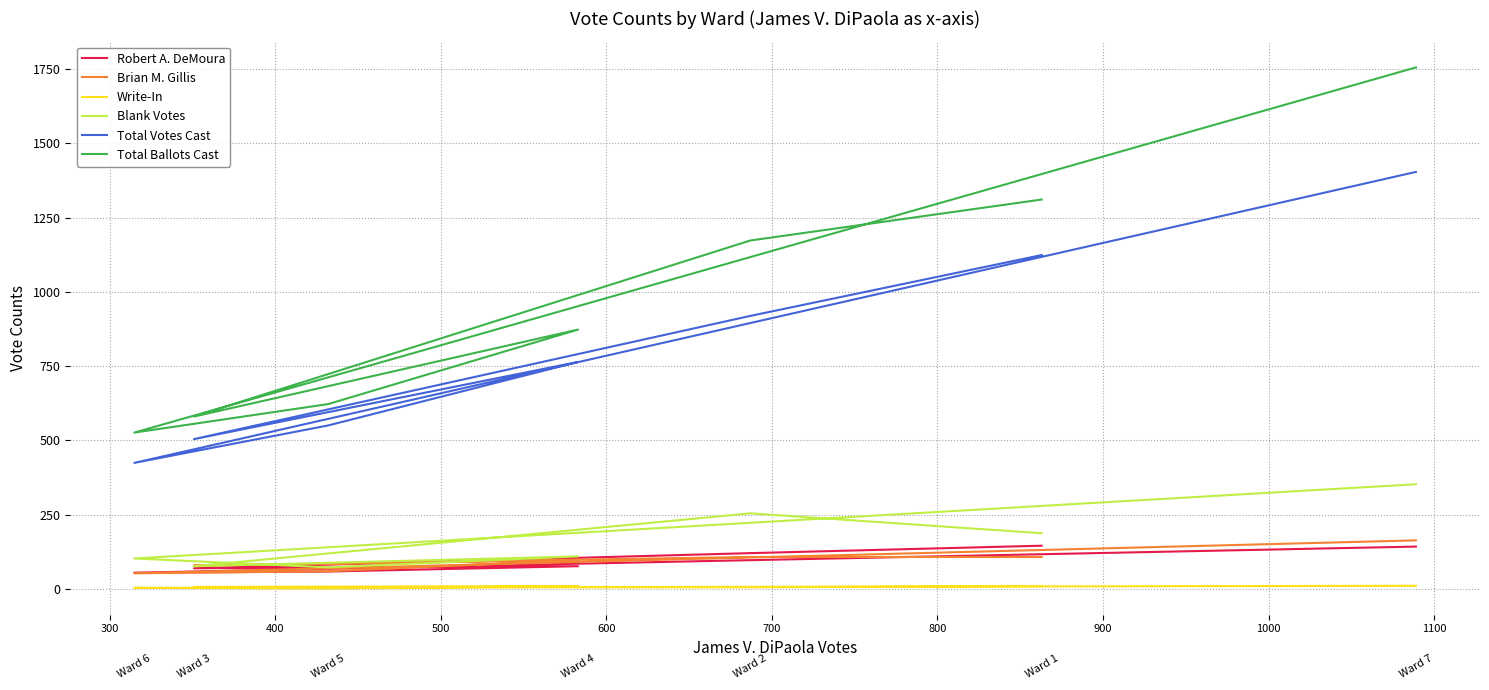

What is the maximum value for Blank Votes?

352